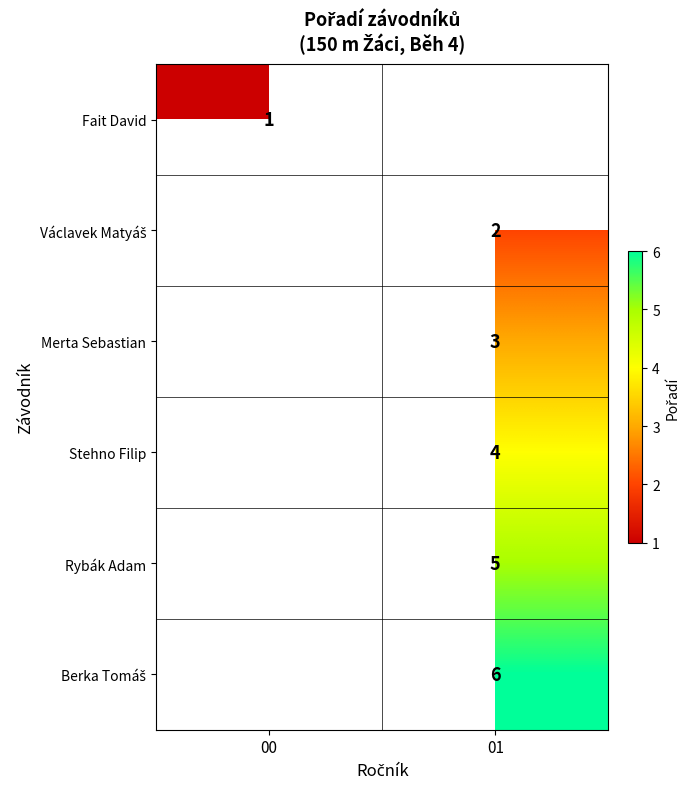

The value of Stehno Filip at 01 is 1. True or false?

False